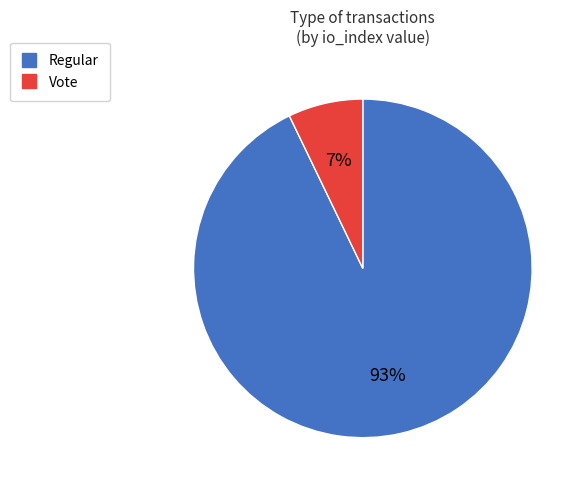

Count the number of slices in the pie.

2